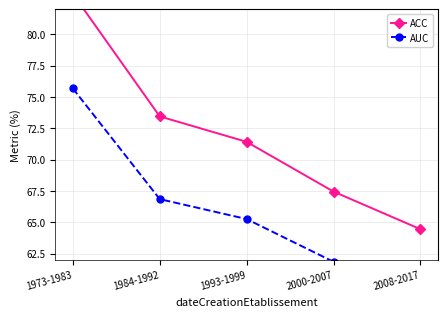

What is the spread (max minus min) of values at 1973-1983?

7.5